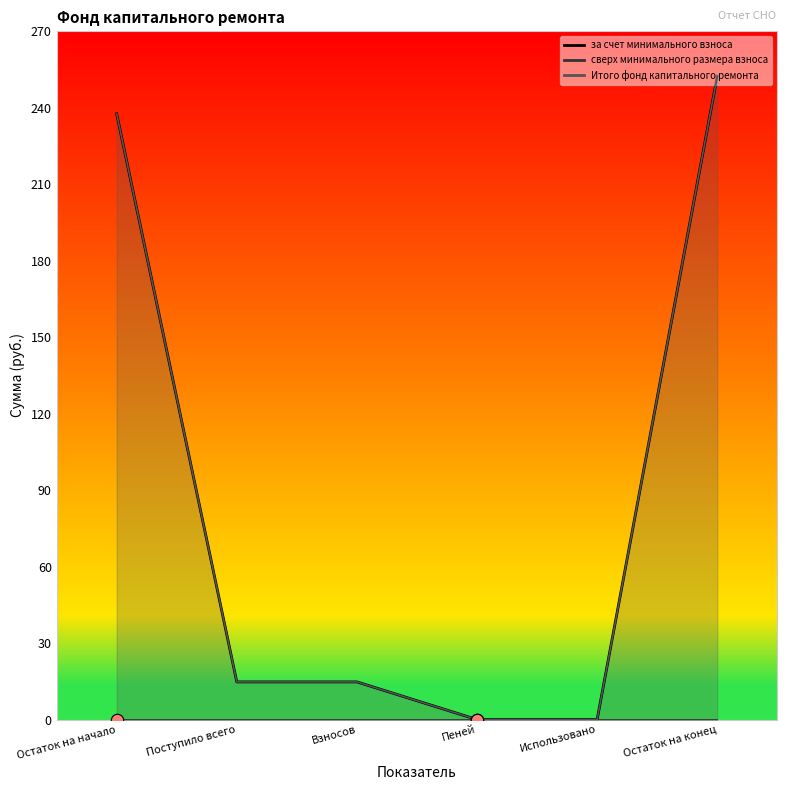

Which series contains the highest Y value?

за счет минимального взноса